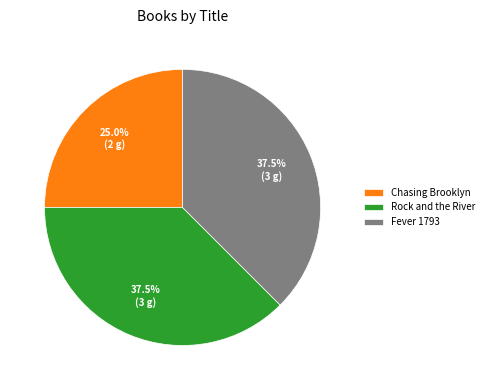

To the nearest percent, what portion does Chasing Brooklyn represent?

25%